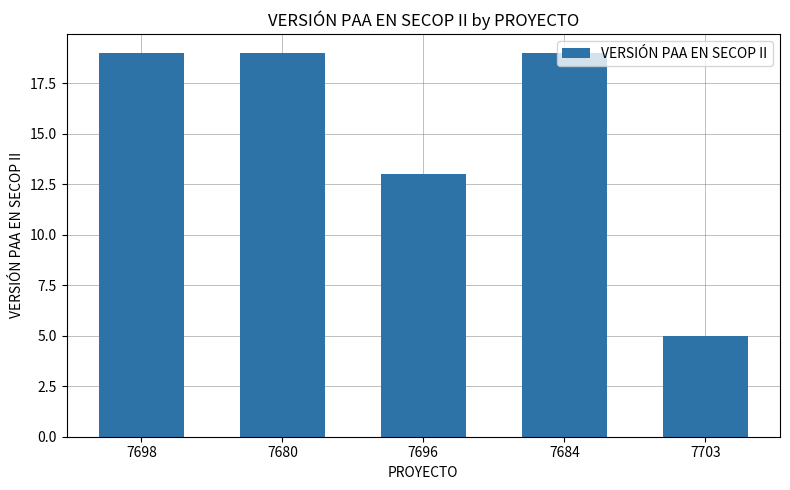

How many data points are less than 19?

2